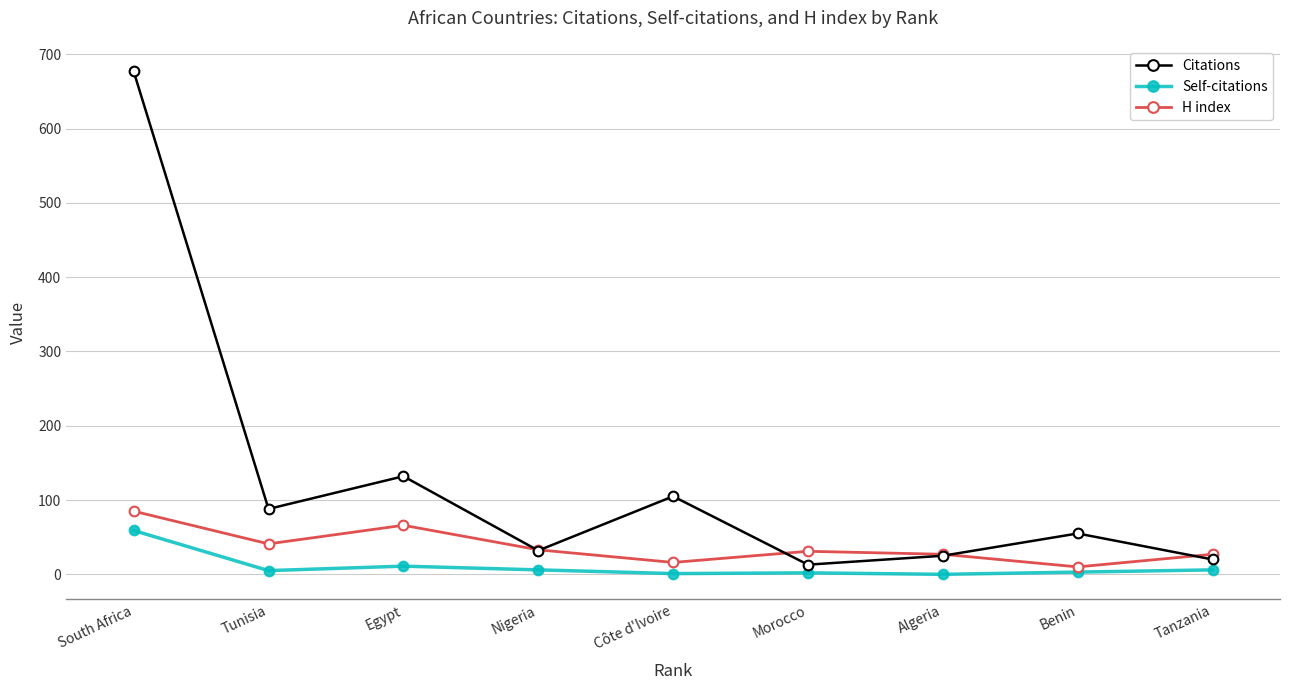

In Citations, how many points are higher than both neighbors (excluding endpoints)?

3